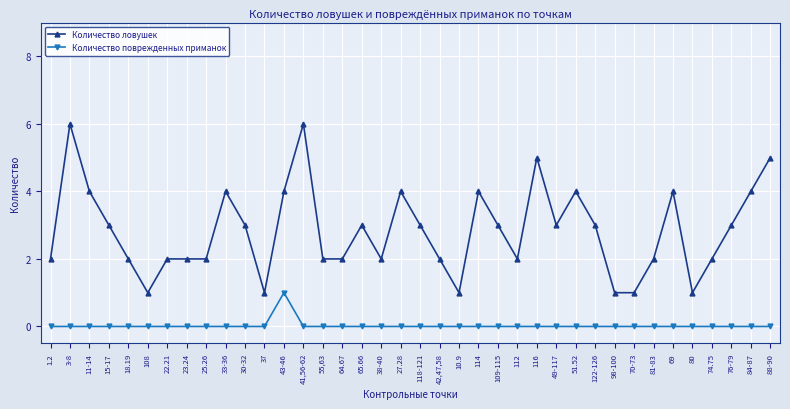

True or false: Количество поврежденных приманок has a value of 0 at 80.

True